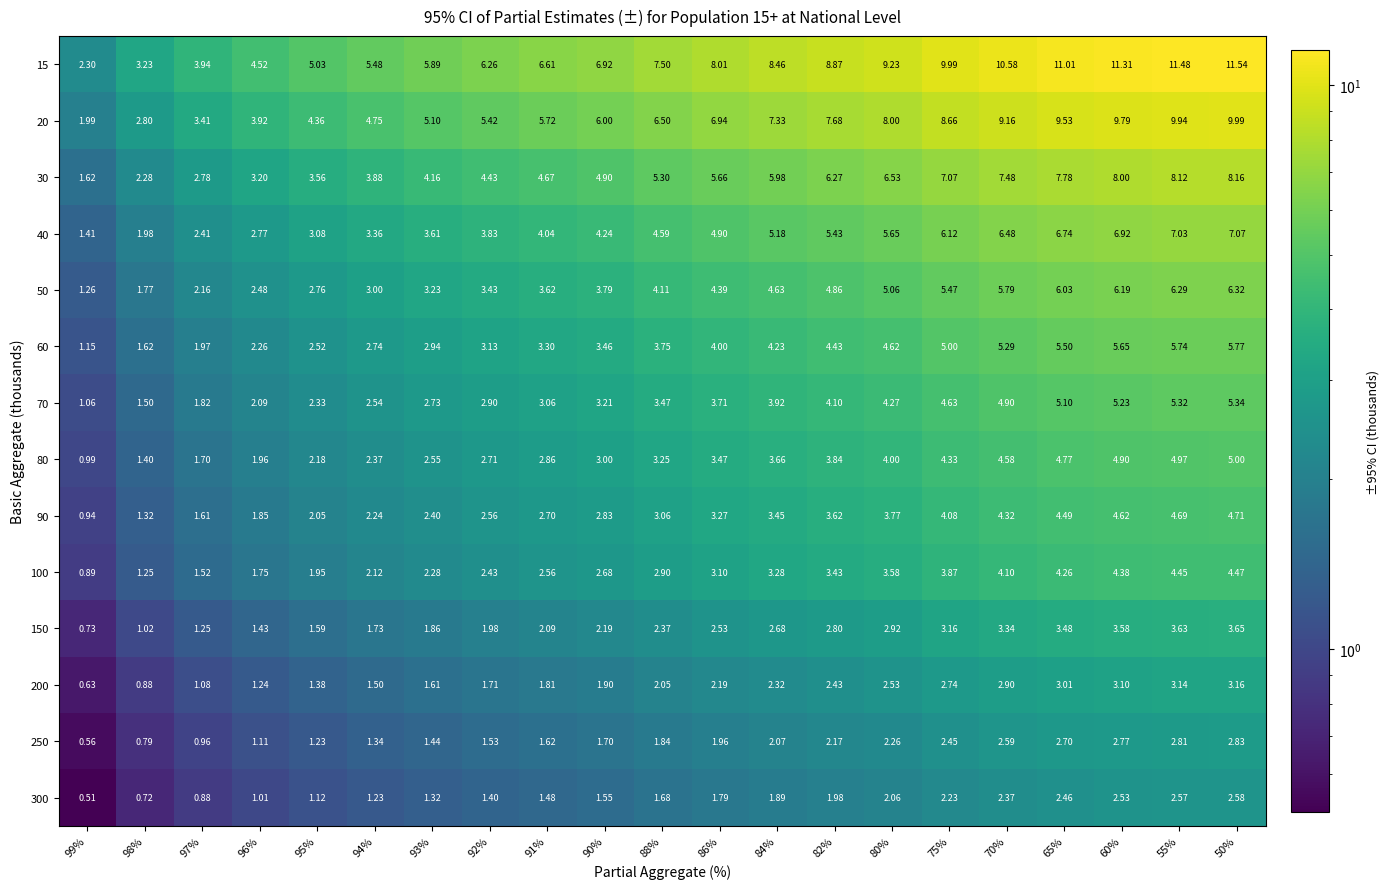

Is the value of 40 at 86% greater than the value of 200 at 99%?

Yes